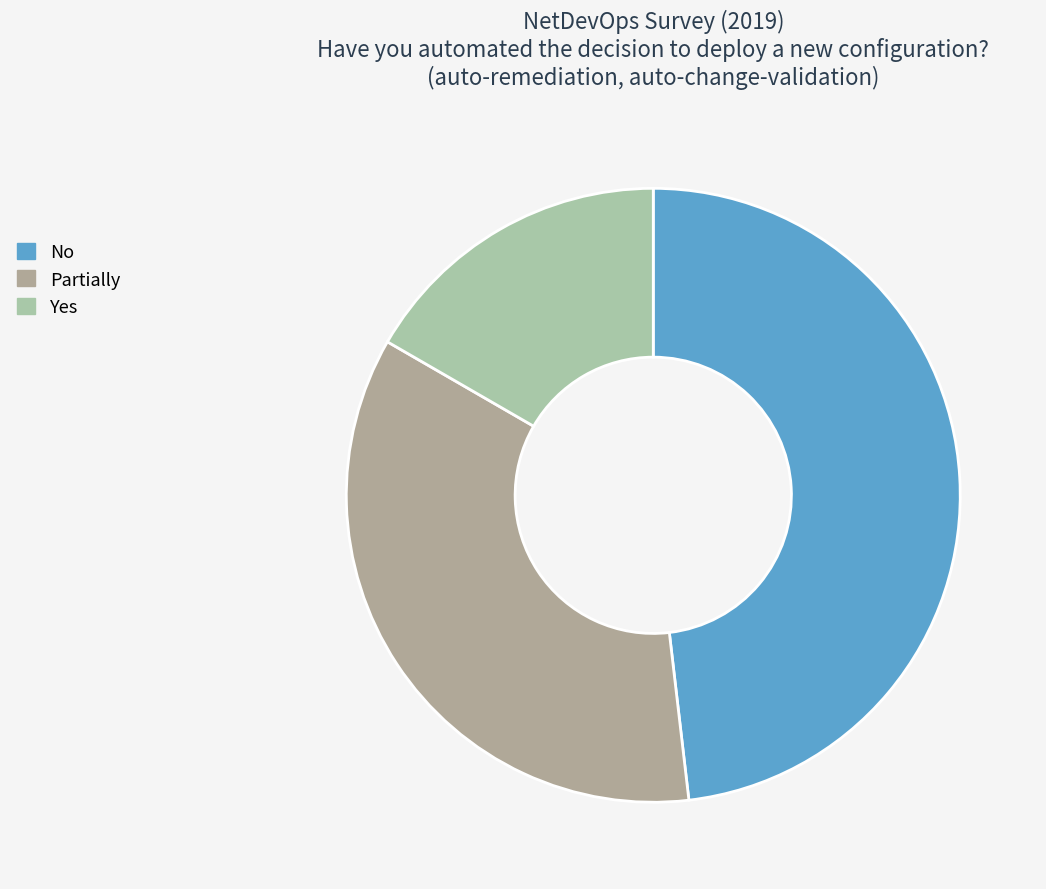

Which slice is the smallest?

Yes